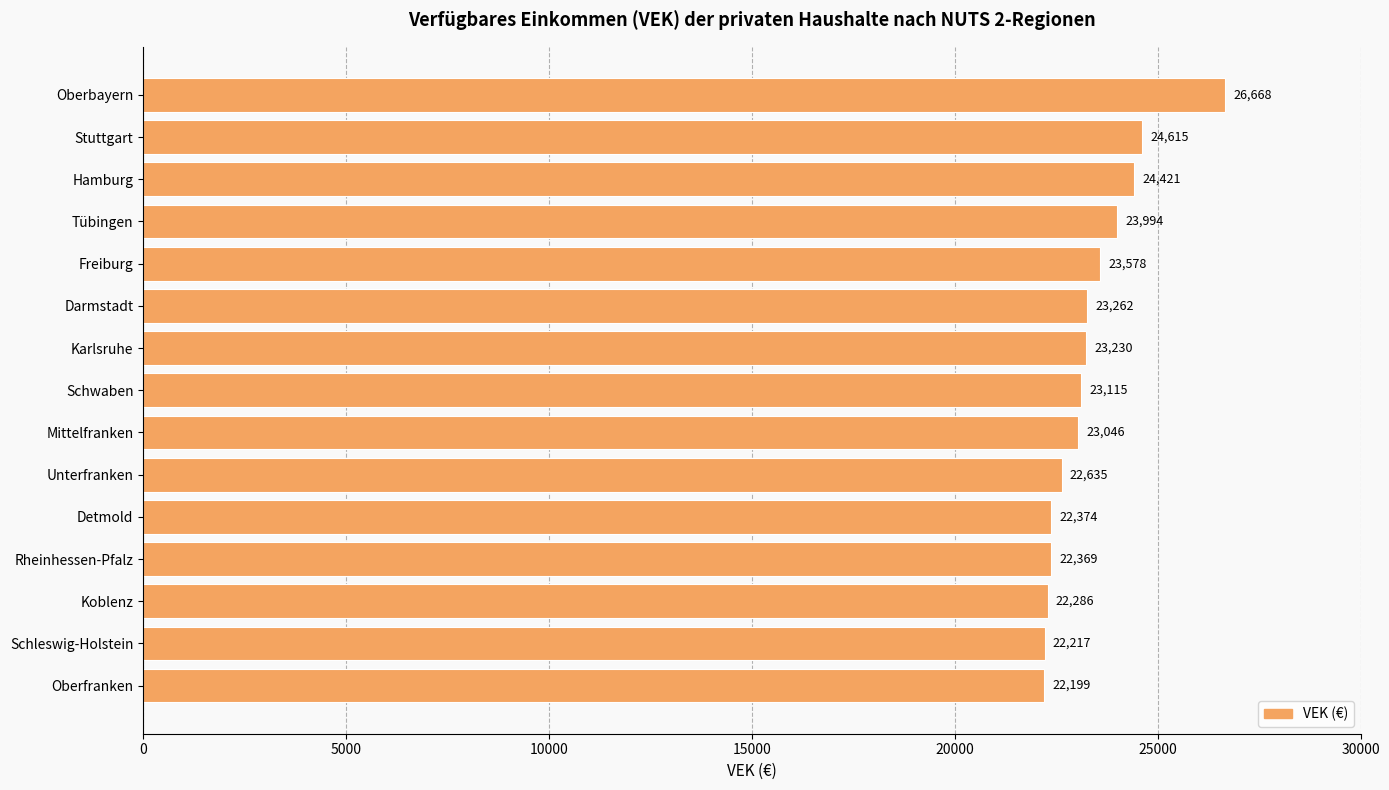

True or false: the data shows 24615 at Stuttgart.

True